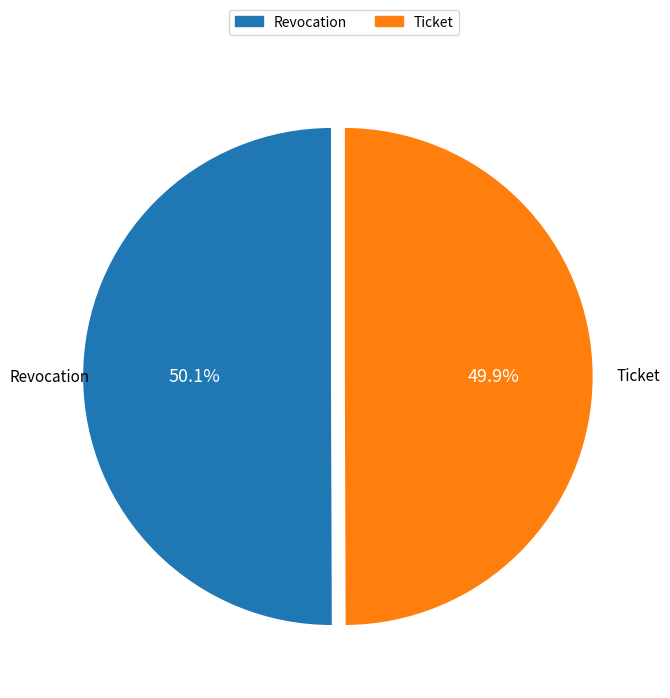

The Revocation slice represents 40% of the pie. True or false?

False